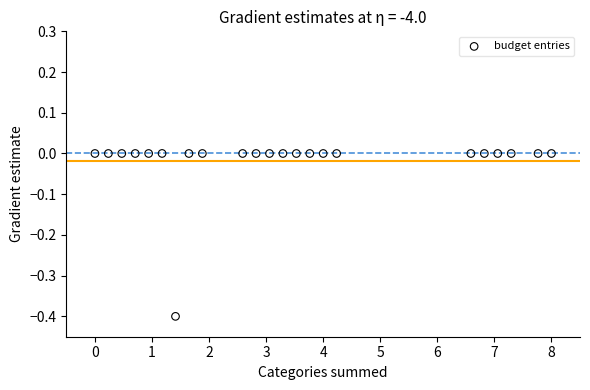

What is the range of Y values (max minus min)?

0.4